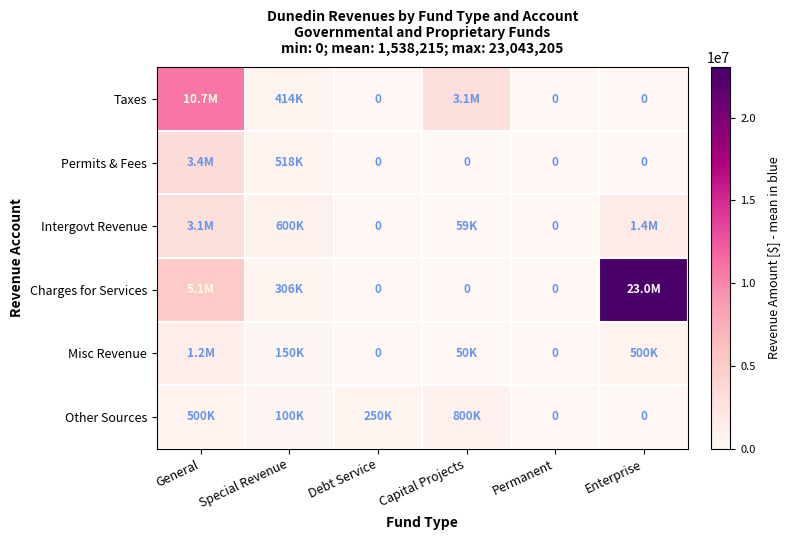

What is the total value across all series at Capital Projects?

4053140